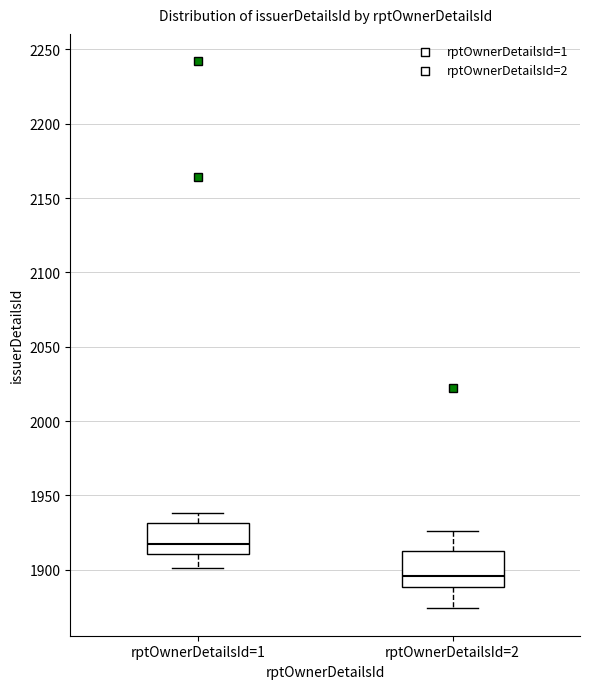

Reading left to right, transcribe this box plot: for each box, give where its median line is, the range the box spans, and where its two whiskers end, as read against the y-axis. The values are not printed on the chart, so give them approximately, as read against the axis.

rptOwnerDetailsId=1: median 1920, box 1910 to 1930, whiskers 1900 to 1940
rptOwnerDetailsId=2: median 1895, box 1890 to 1910, whiskers 1875 to 1925